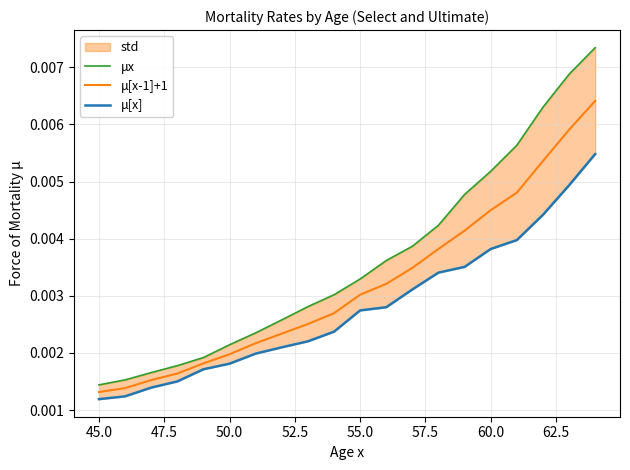

Is this an area chart (filled region under the line)?

No